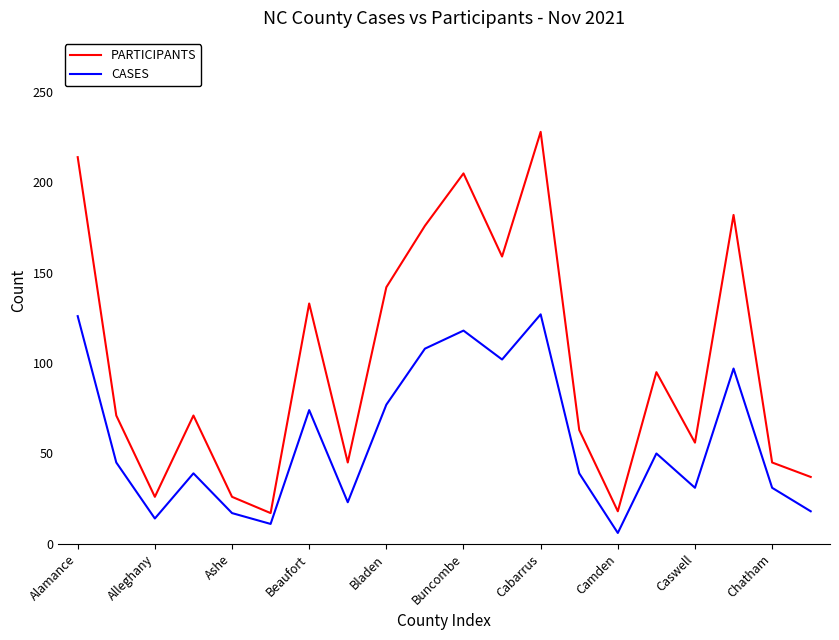

True or false: PARTICIPANTS and CASES cross at least once.

False